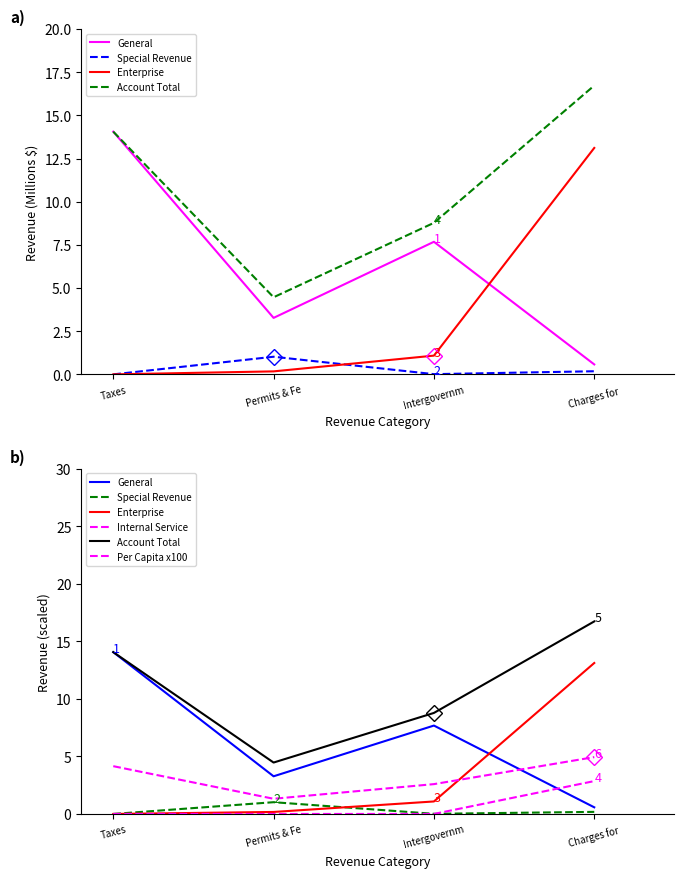

Where is Internal Service nearest to the value 1?

Taxes